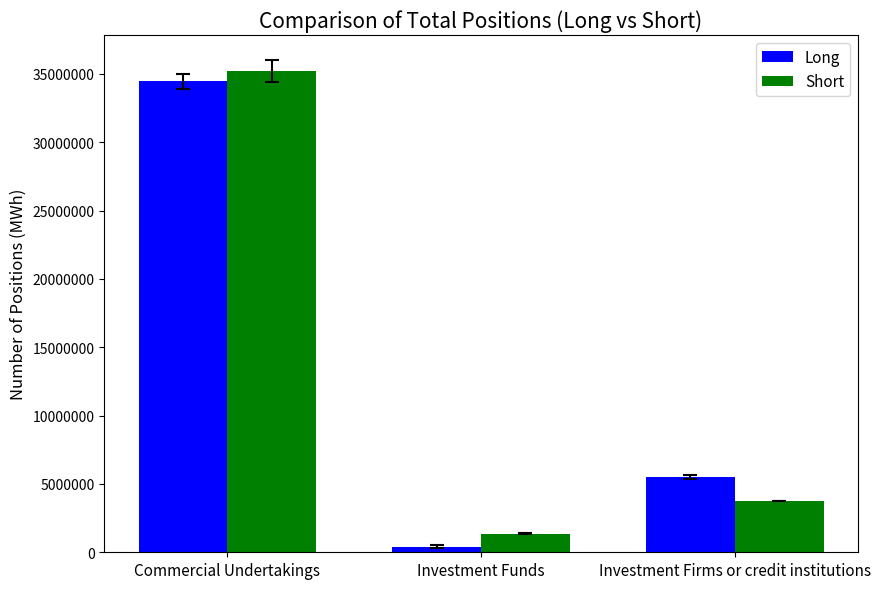

Which category has the lowest value in the Short series?

Investment Funds